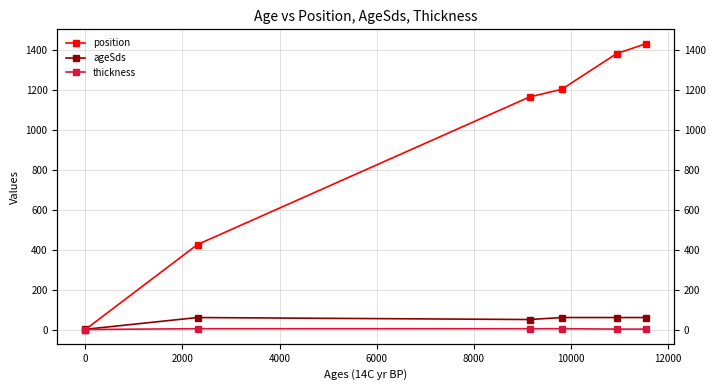

Does the chart have visible grid lines?

Yes